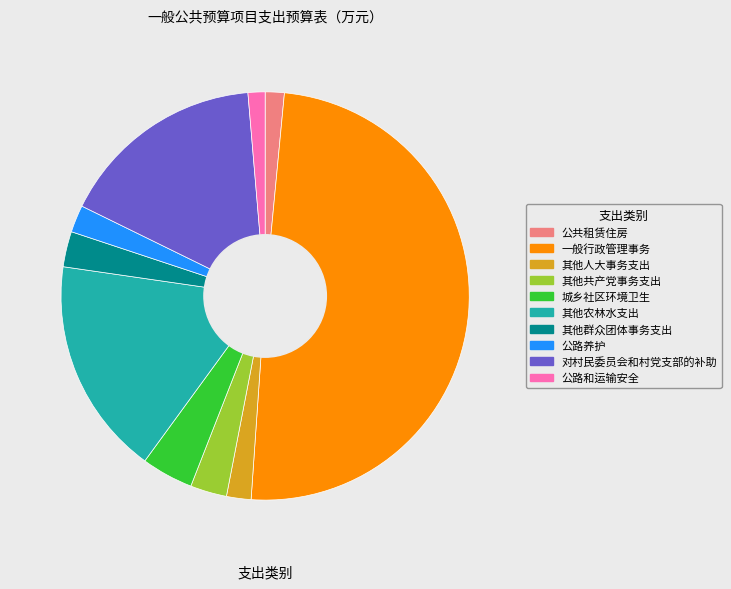

Which has a higher value, 一般行政管理事务 or 城乡社区环境卫生?

一般行政管理事务